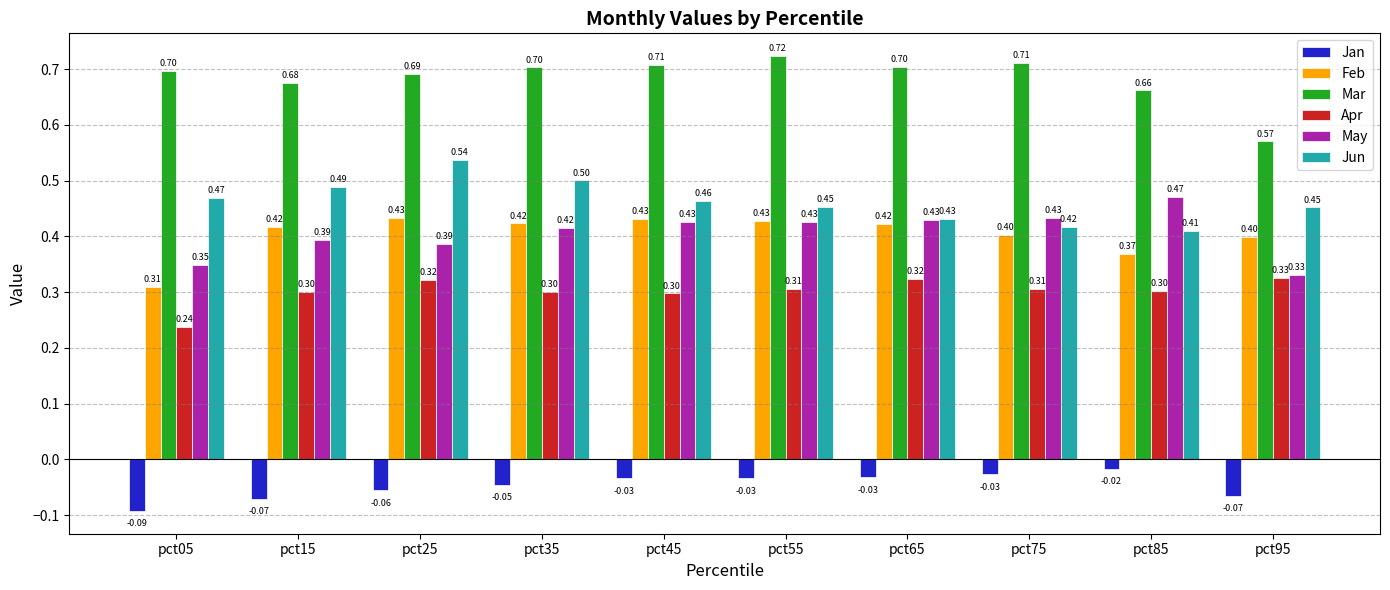

True or false: Apr has a value of 0.3 at pct25.

True